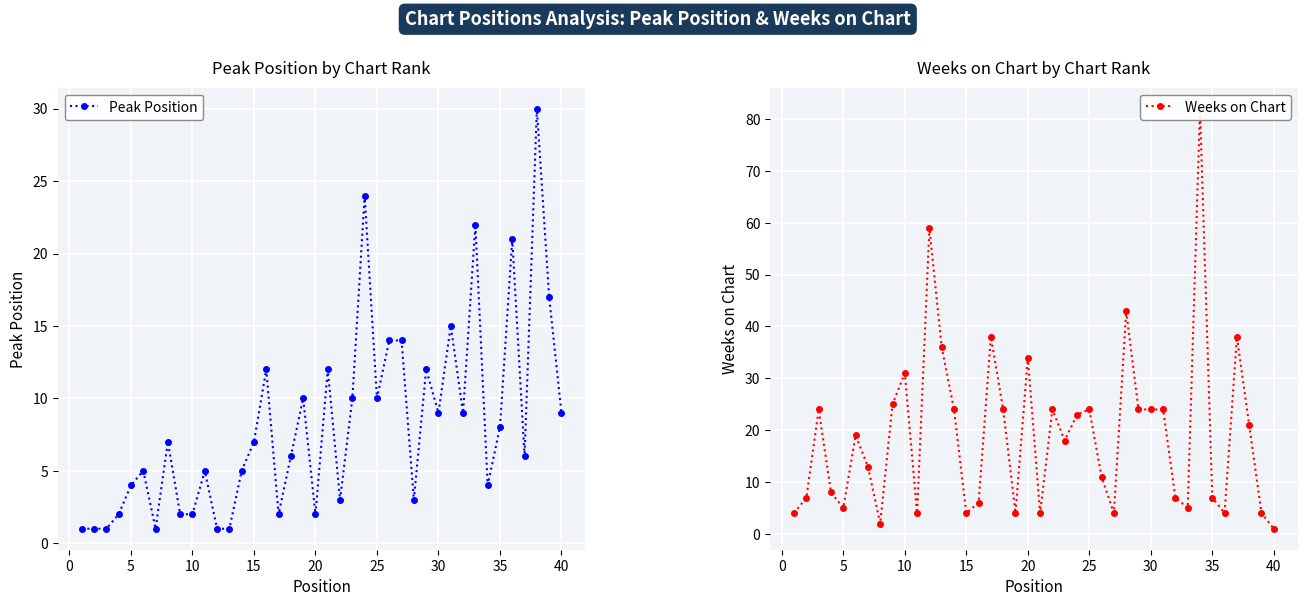

How many lines are shown in the chart?

2